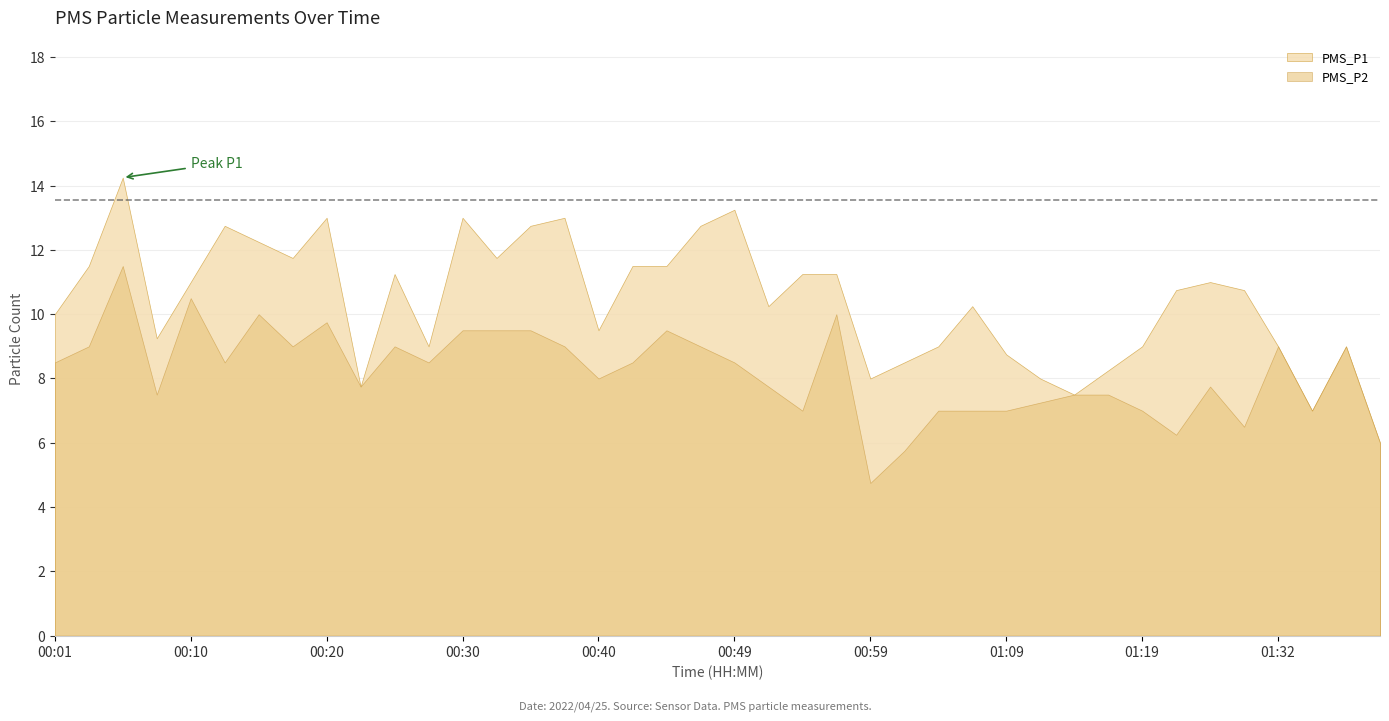

At which category is the sum across all series the highest?

00:06